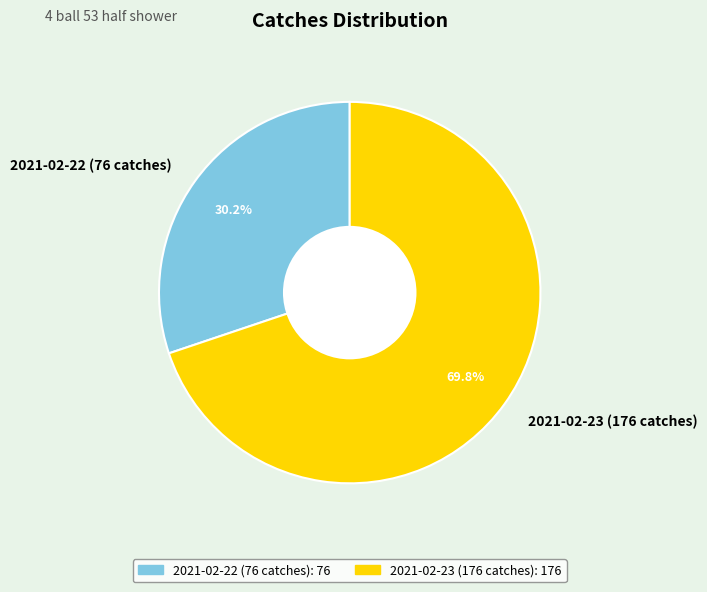

How much of the chart is everything except 2021-02-23 (176 catches)?

30.2%